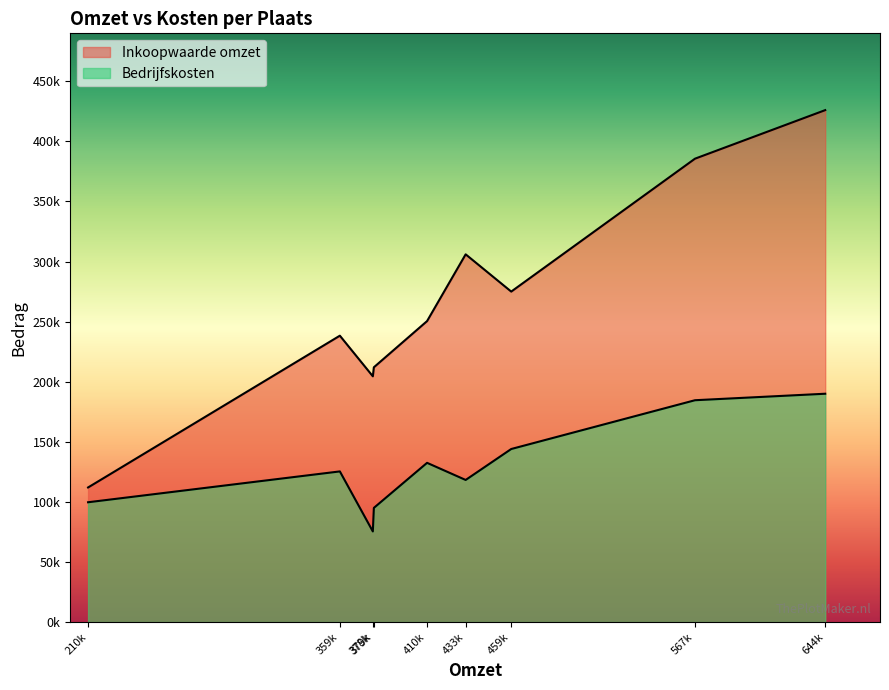

What is the difference between the highest and lowest values at Tilburg?

117950